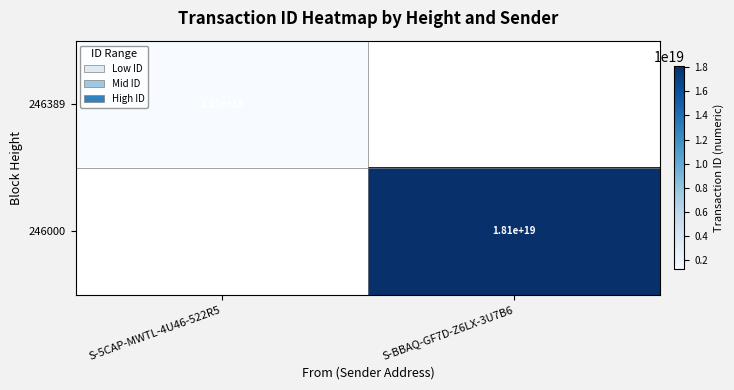

The value of 246389 at S-5CAP-MWTL-4U46-522R5 is 1210000000000000000. True or false?

True